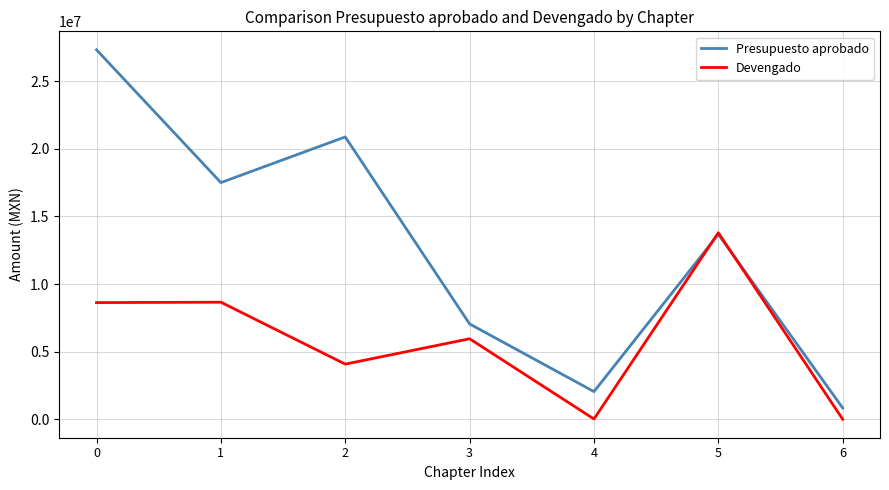

Which series has the largest total across all categories?

Presupuesto aprobado